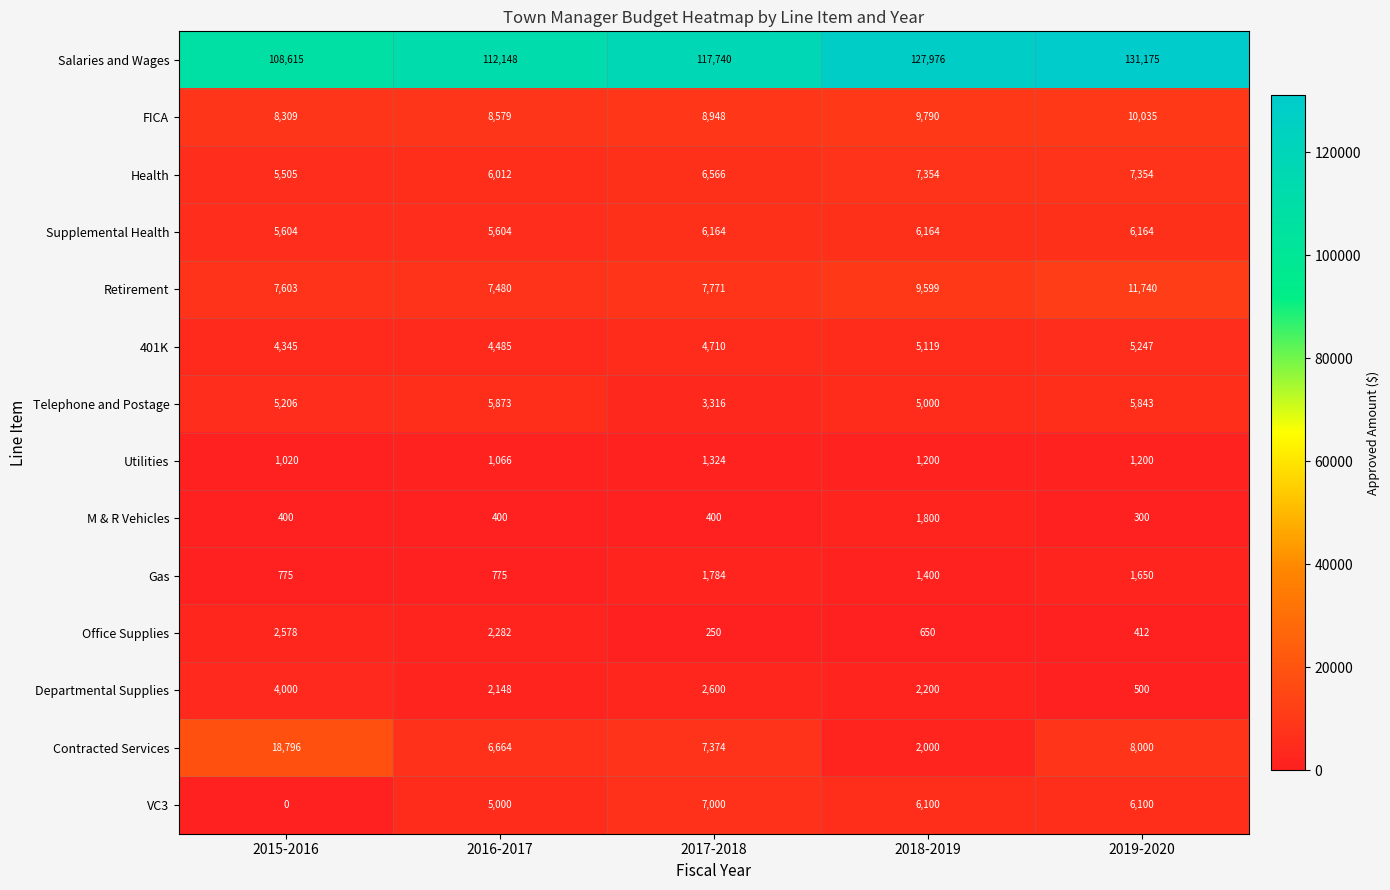

What value does the M & R Vehicles series have at 2017-2018?

400